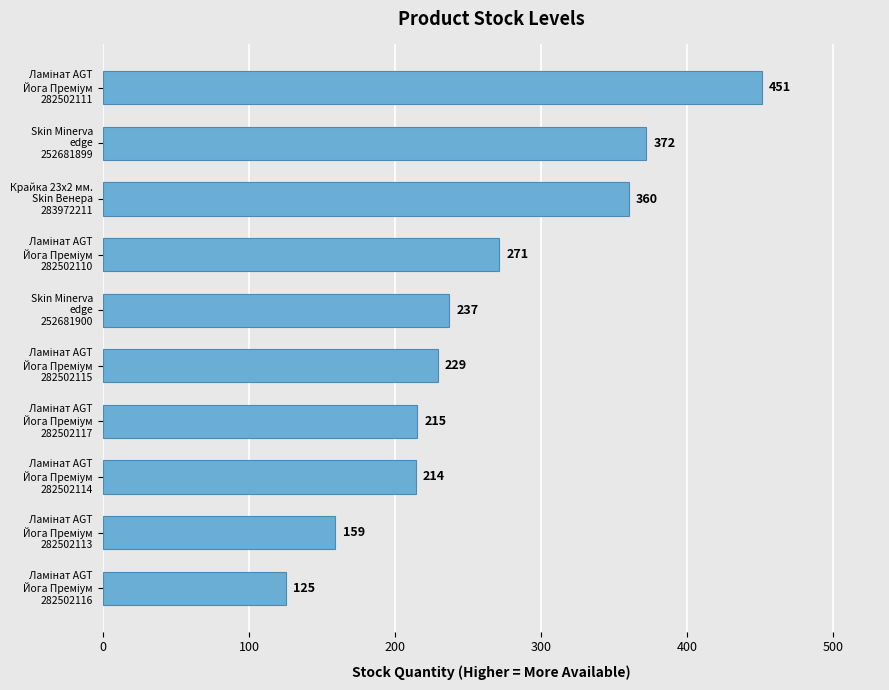

What is the difference between the maximum and minimum values?

326